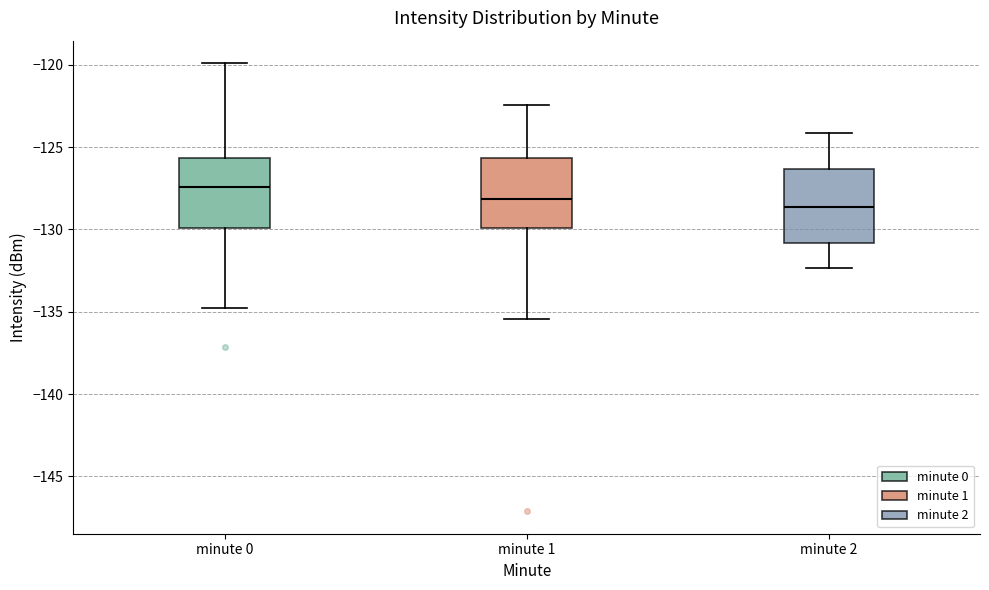

Reading left to right, transcribe this box plot: for each box, give where its median line is, the range the box spans, and where its two whiskers end, as read against the y-axis. The values are not printed on the chart, so give them approximately, as read against the axis.

minute 0: median -127.5, box -130.0 to -125.5, whiskers -135.0 to -120.0
minute 1: median -128.0, box -130.0 to -125.5, whiskers -135.5 to -122.5
minute 2: median -128.5, box -131.0 to -126.5, whiskers -132.5 to -124.0